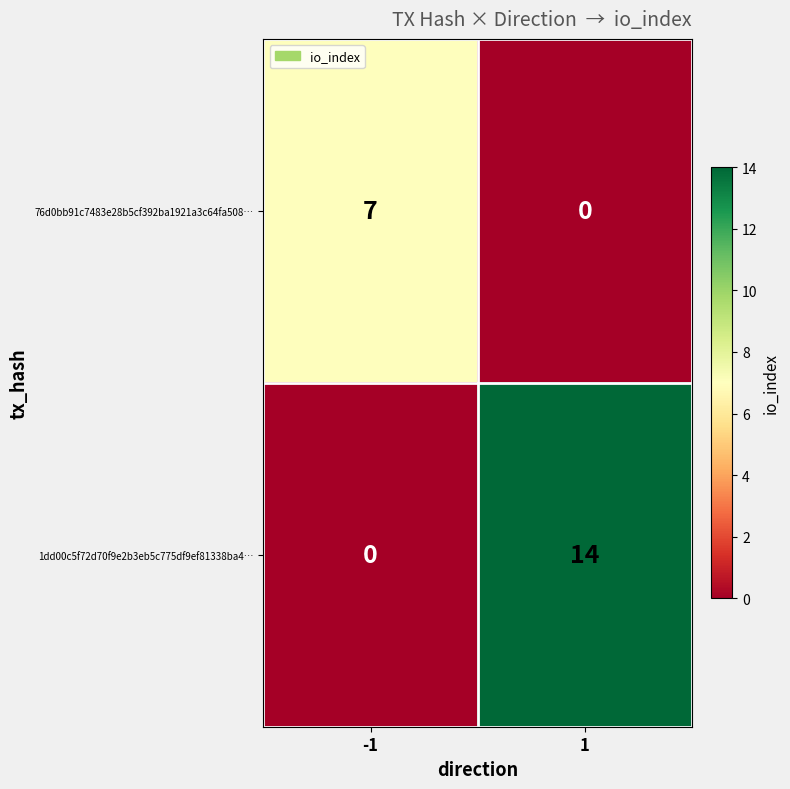

Rank the series by their maximum value, from highest to lowest.

1dd00c5f72d70f9e2b3eb5c775df9ef81338ba4…, 76d0bb91c7483e28b5cf392ba1921a3c64fa508…